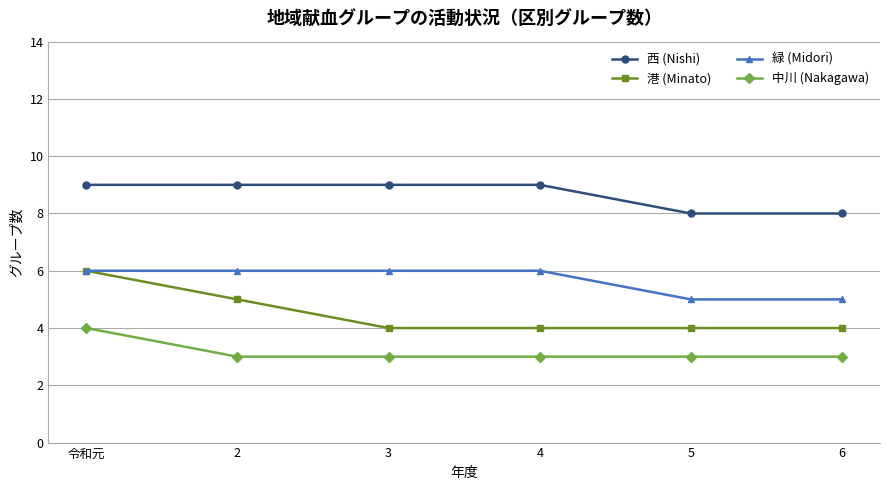

How many data points in 緑 (Midori) are less than 6?

2